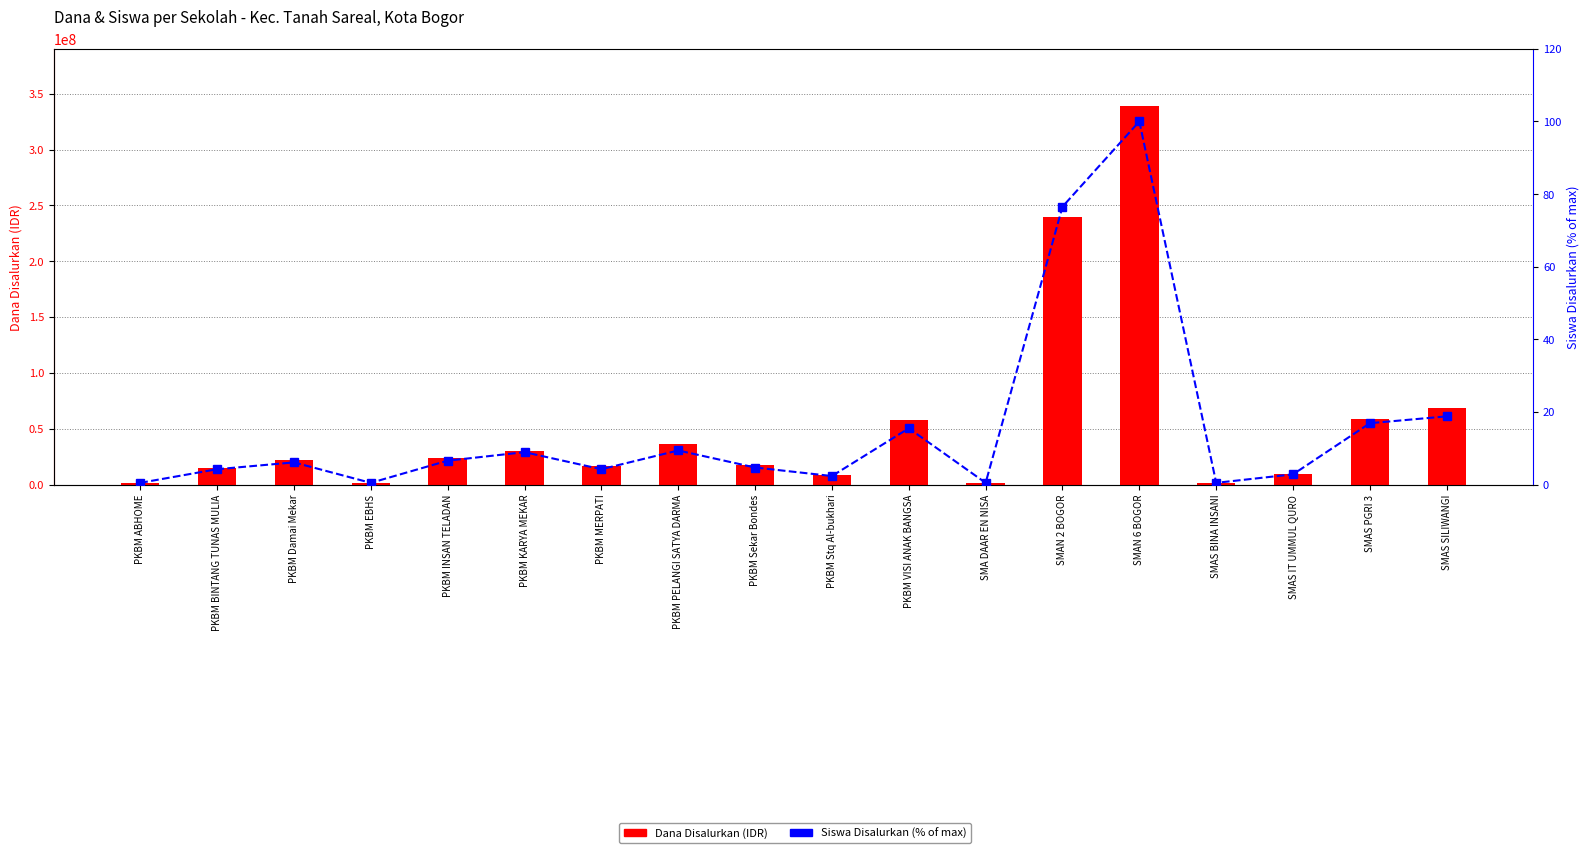

Is the value of Dana Disalurkan at PKBM BINTANG TUNAS MULIA greater than the value of Siswa Disalurkan (%) at SMAS SILIWANGI?

Yes